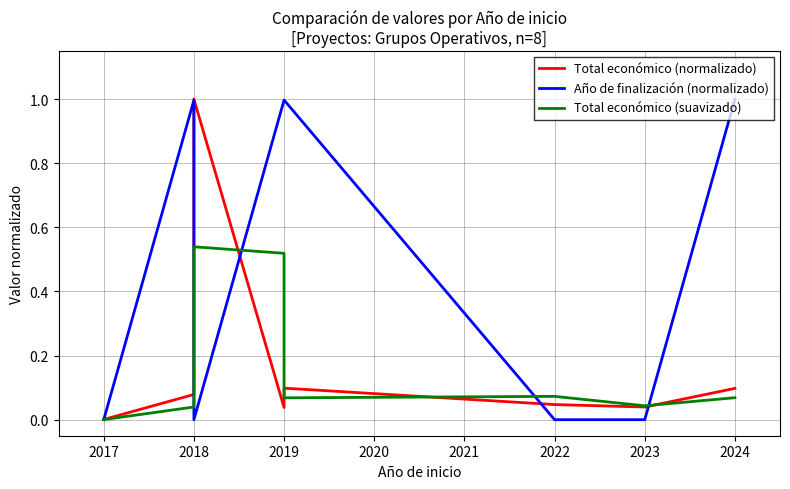

What is the sum of all Año de finalización (normalizado) values?

4.0